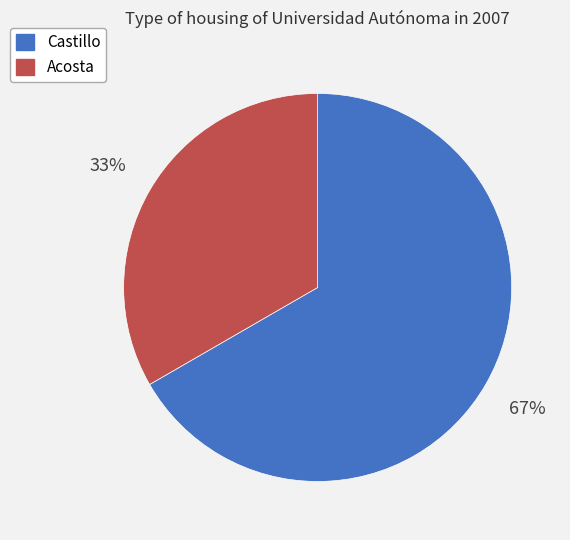

What is the smallest slice in the pie chart?

Acosta